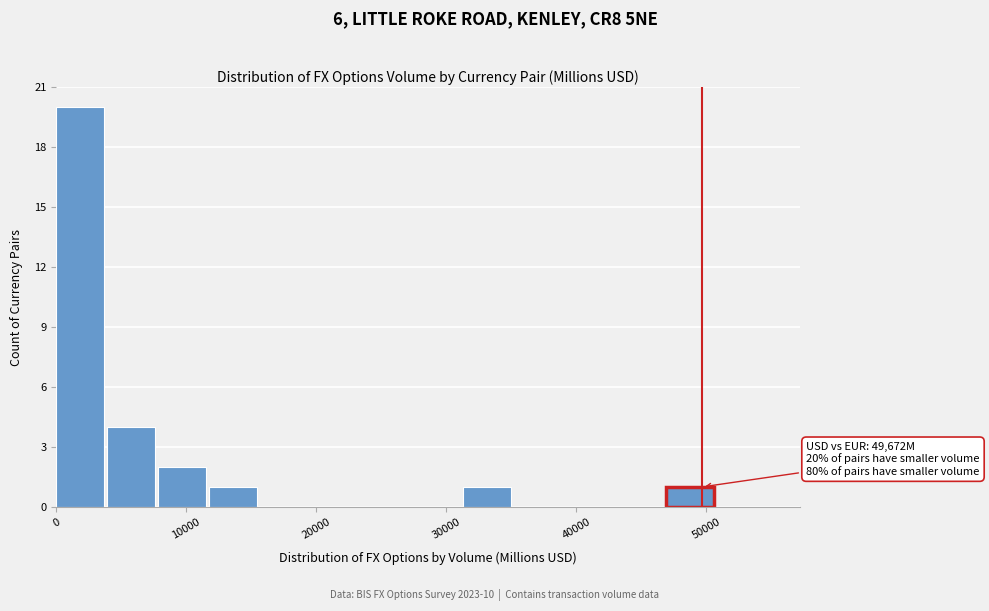

Read against the x-axis, roughly where is the centre of the tallest bar?

2000